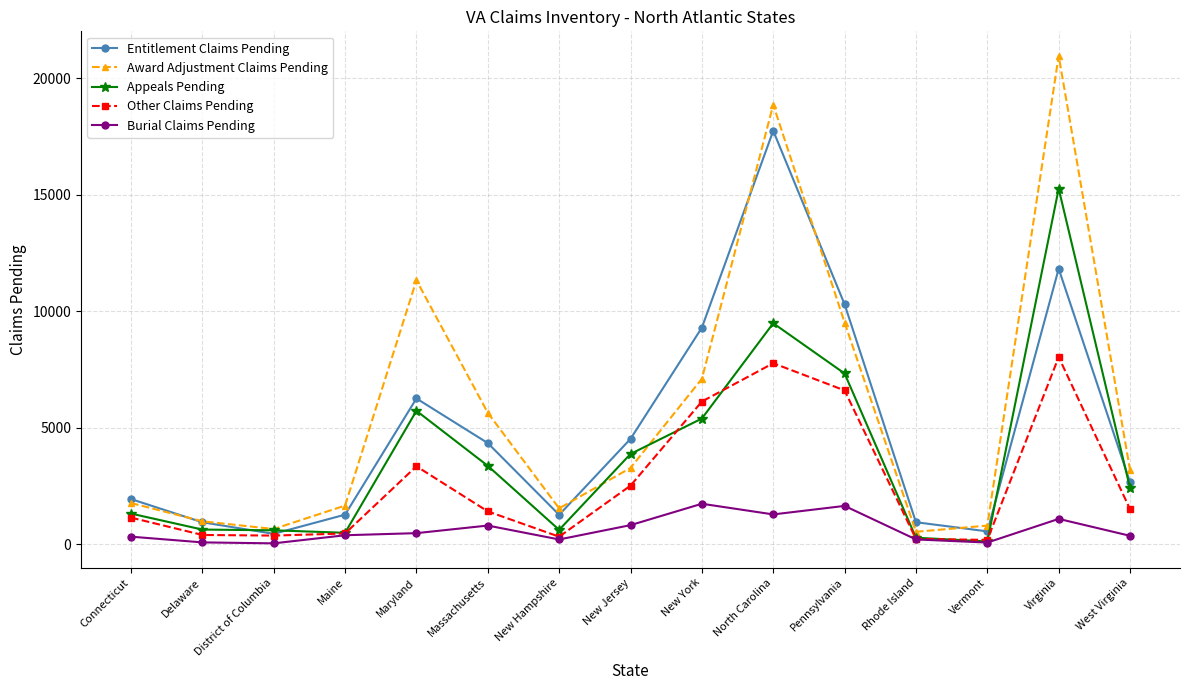

Which series has the largest range (max minus min)?

Award Adjustment Claims Pending